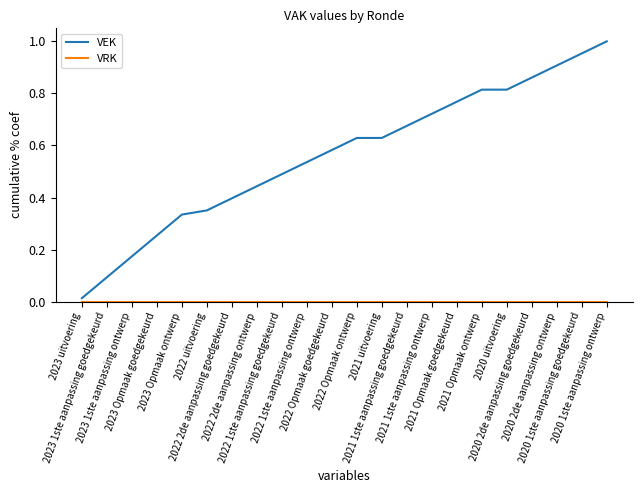

Which series has the widest spread of values?

VEK